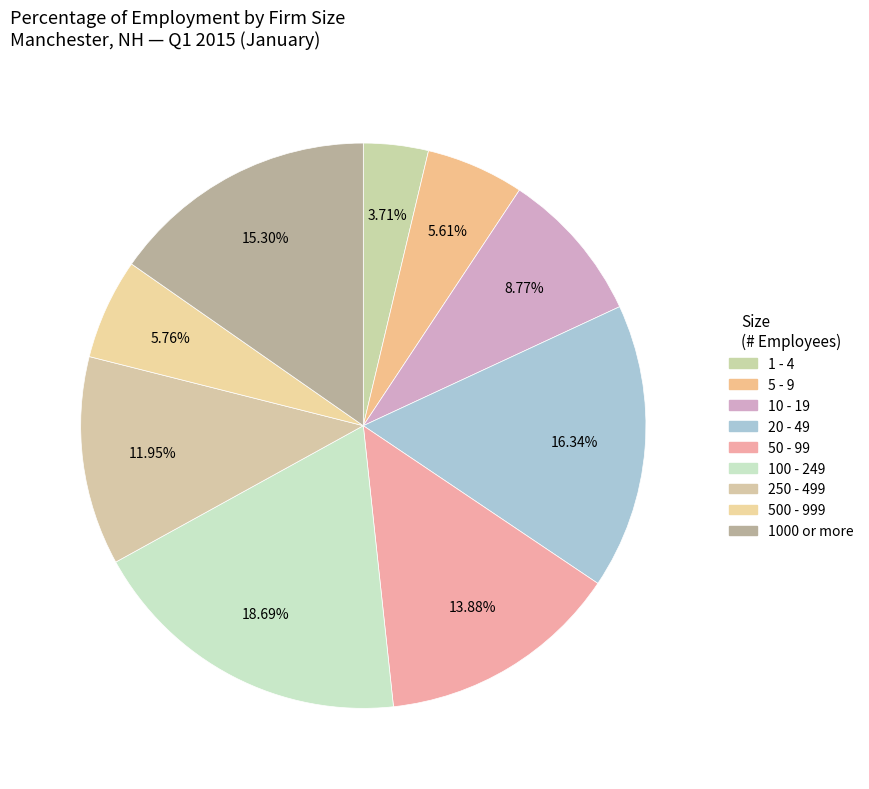

To the nearest percent, what is the average slice percentage?

11%